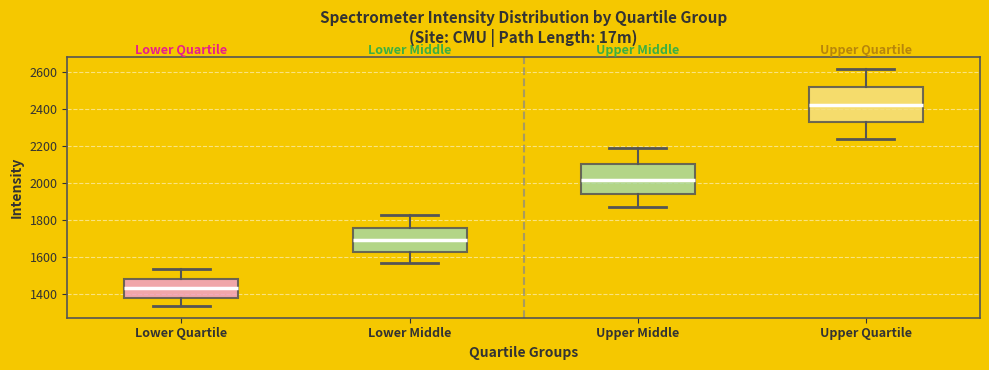

Reading left to right, read every box against the y-axis: the position of its median line, the range the box covers, and the ends of its whiskers. The values are not printed on the chart, so give them approximately, as read against the axis.

Lower Quartile: median 1440, box 1380 to 1480, whiskers 1340 to 1540
Lower Middle: median 1700, box 1640 to 1760, whiskers 1580 to 1820
Upper Middle: median 2020, box 1940 to 2100, whiskers 1880 to 2180
Upper Quartile: median 2420, box 2320 to 2520, whiskers 2240 to 2620